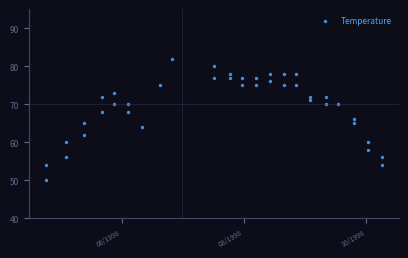

What is the range of X values (max minus min)?

168